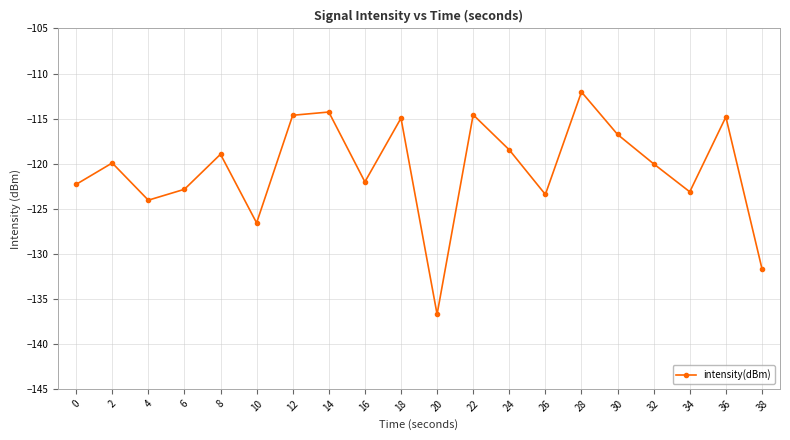

Where is the first local minimum?

4